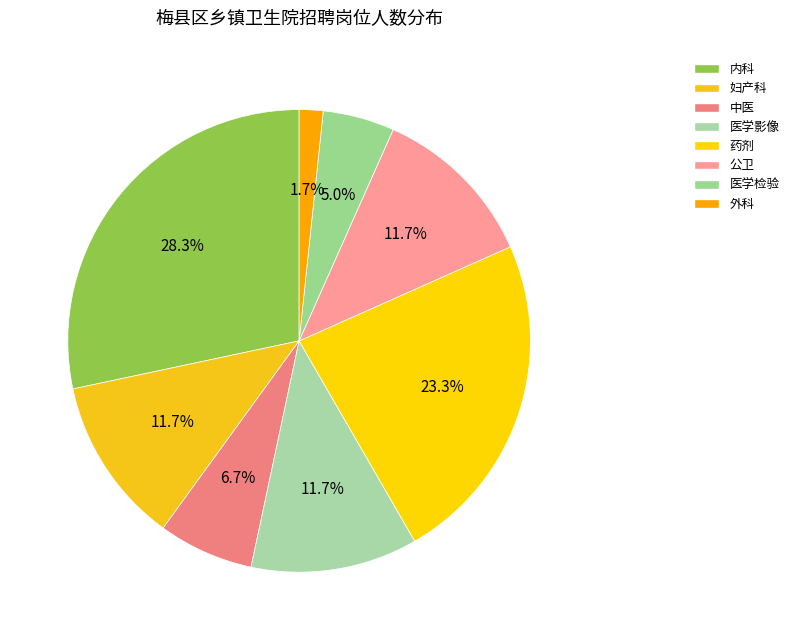

Between 医学检验 and 公卫, which is larger?

公卫